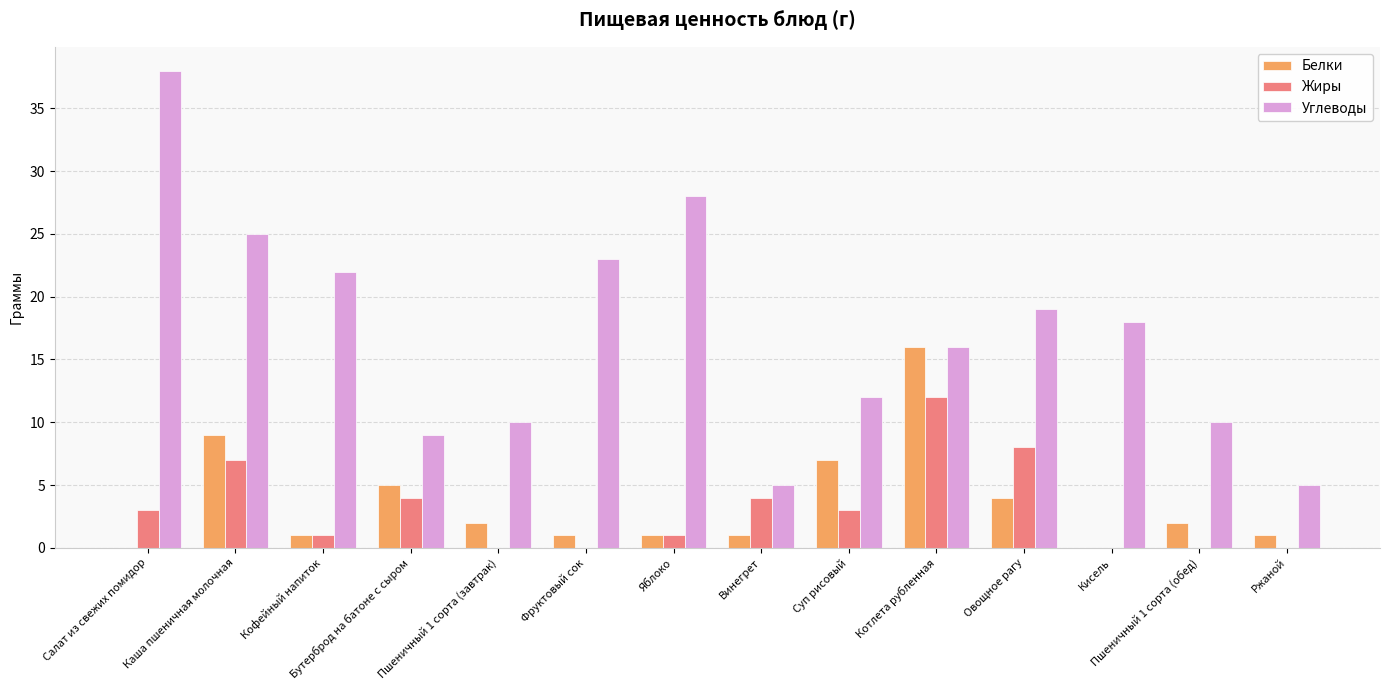

What is the highest value of the Жиры series?

12